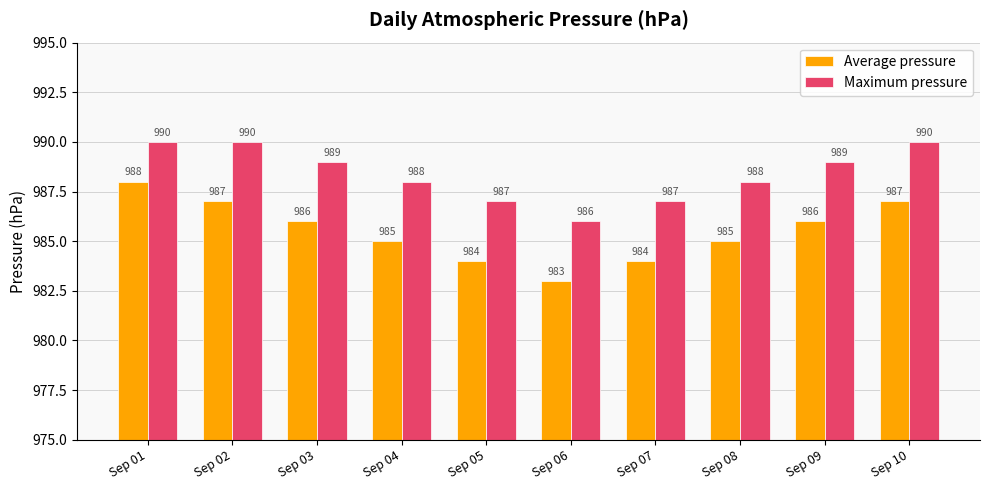

What is the value of the Maximum pressure bar at the 2nd from the left?

990